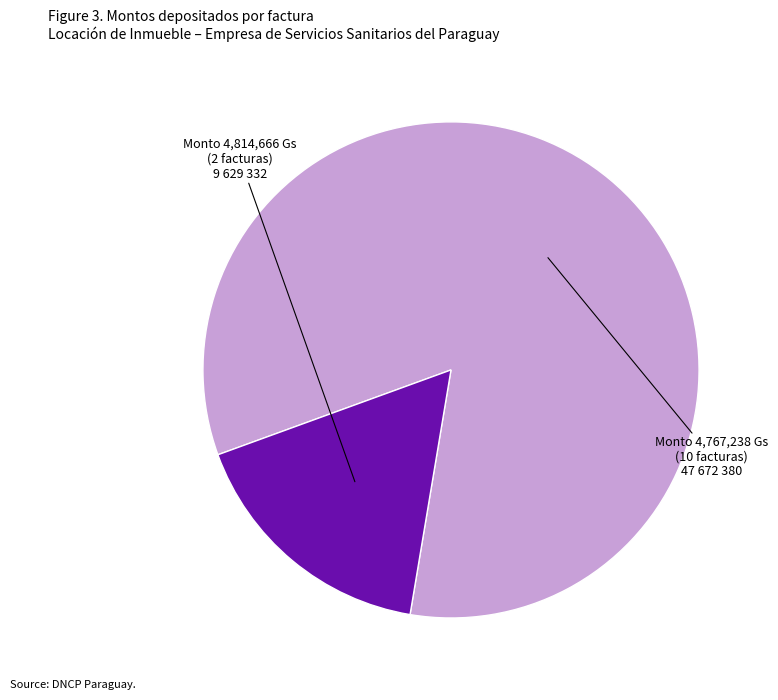

How many segments does this pie chart have?

2